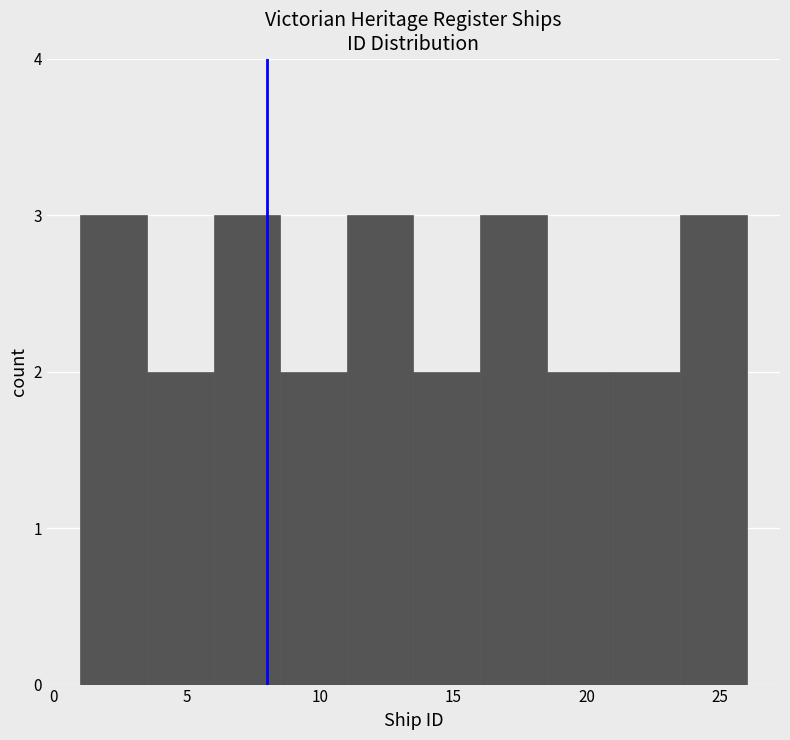

Reading left to right, transcribe this chart: for each bar, give the range it covers on the x-axis and its height. The values are not printed on the chart, so give them approximately, as read against the axis.

1.0 to 3.5: 3
3.5 to 6.0: 2
6.0 to 8.5: 3
8.5 to 11.0: 2
11.0 to 13.5: 3
13.5 to 16.0: 2
16.0 to 18.5: 3
18.5 to 21.0: 2
21.0 to 23.5: 2
23.5 to 26.0: 3